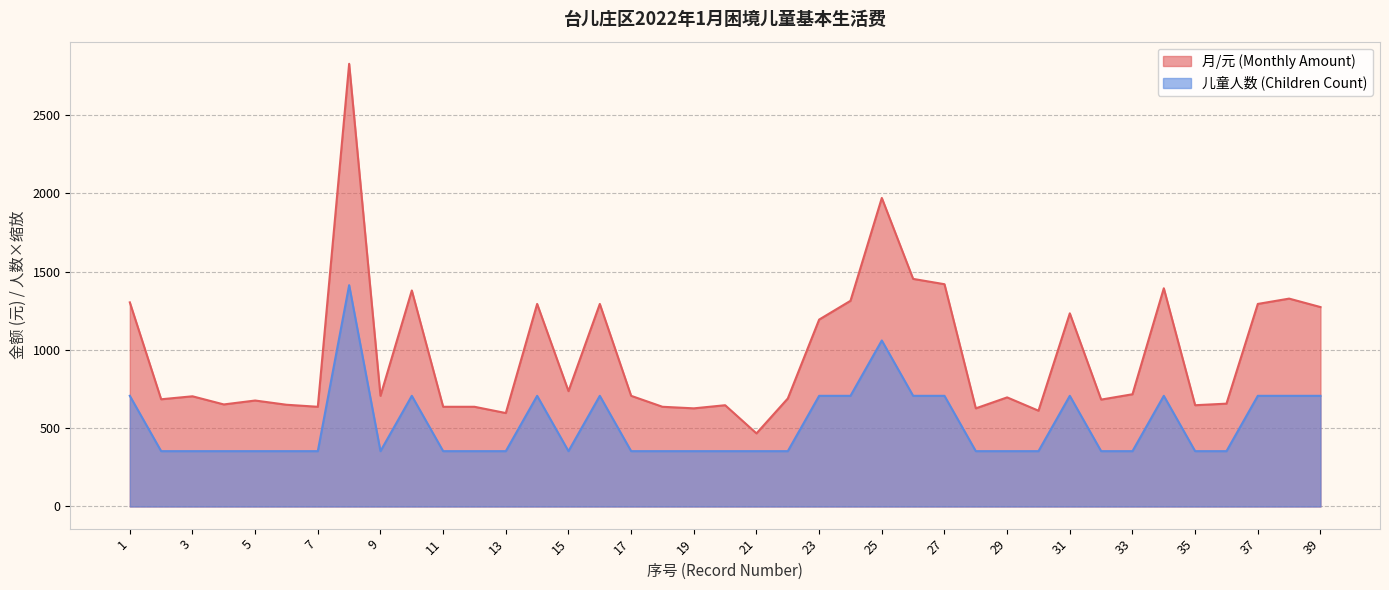

At which category does 儿童人数 (Children Count) reach its first local valley?

9